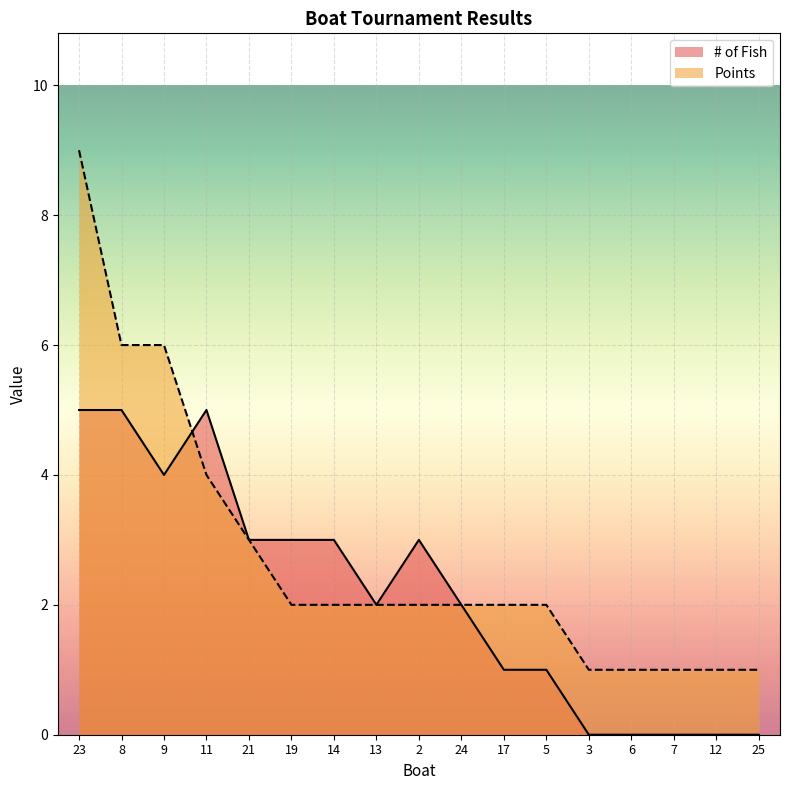

Does the chart display data point markers on the line(s)?

No